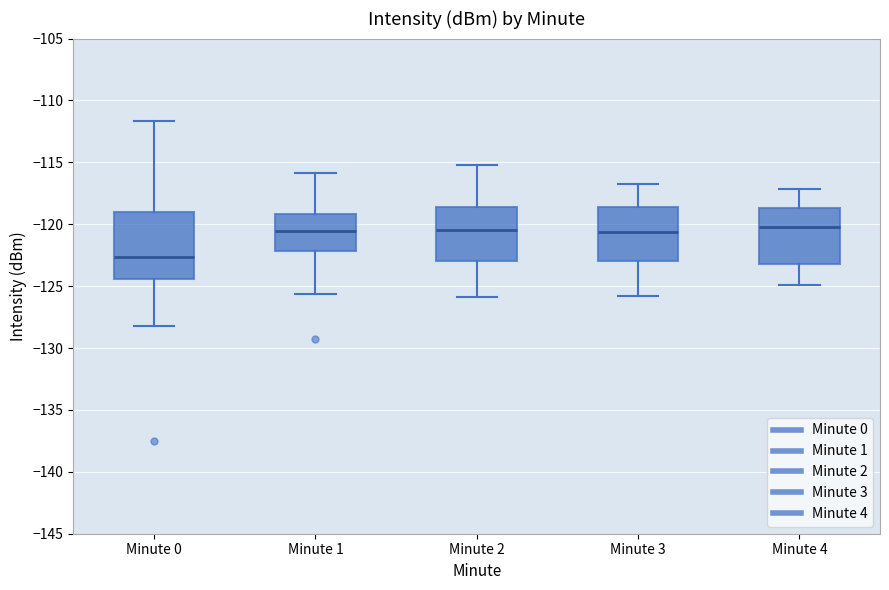

Which box's median line is the lowest?

Minute 0